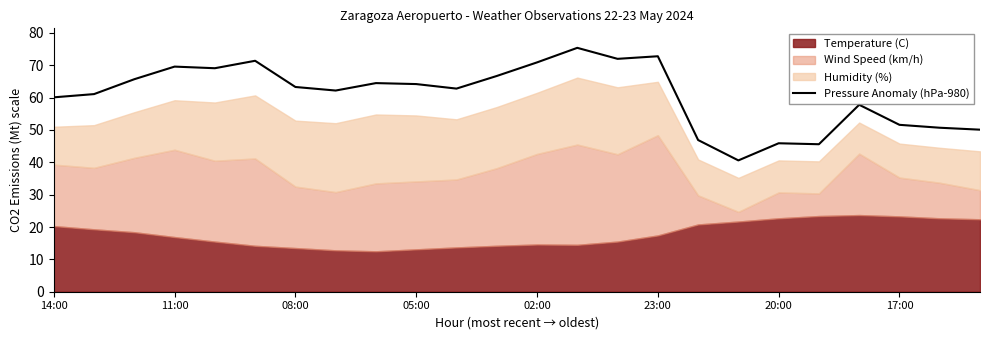

What is the maximum value for Pressure Anomaly (hPa-980)?

75.4